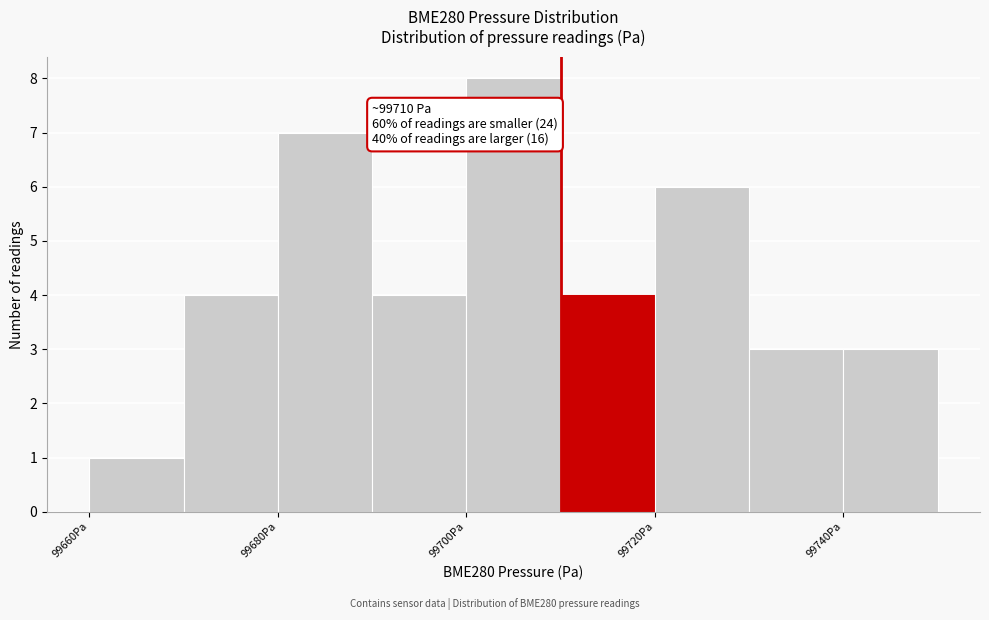

Over which range of the x-axis is the bar tallest?

99700 to 99710